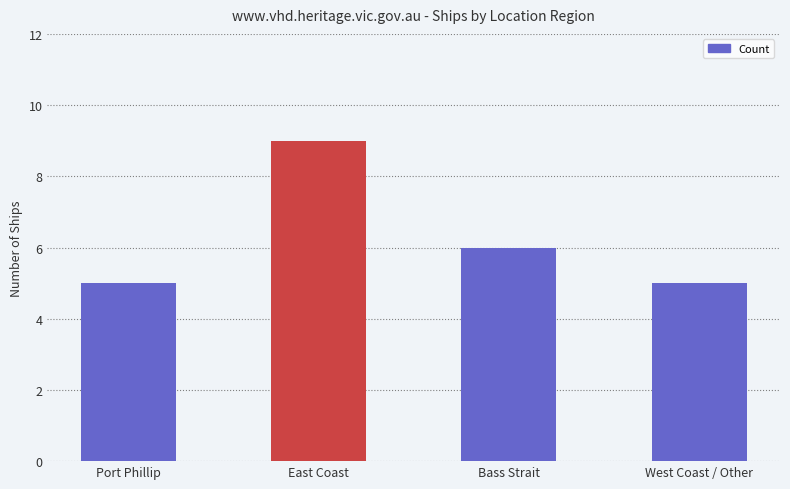

Reading left to right, extract all data points from this chart.

5	9	6	5